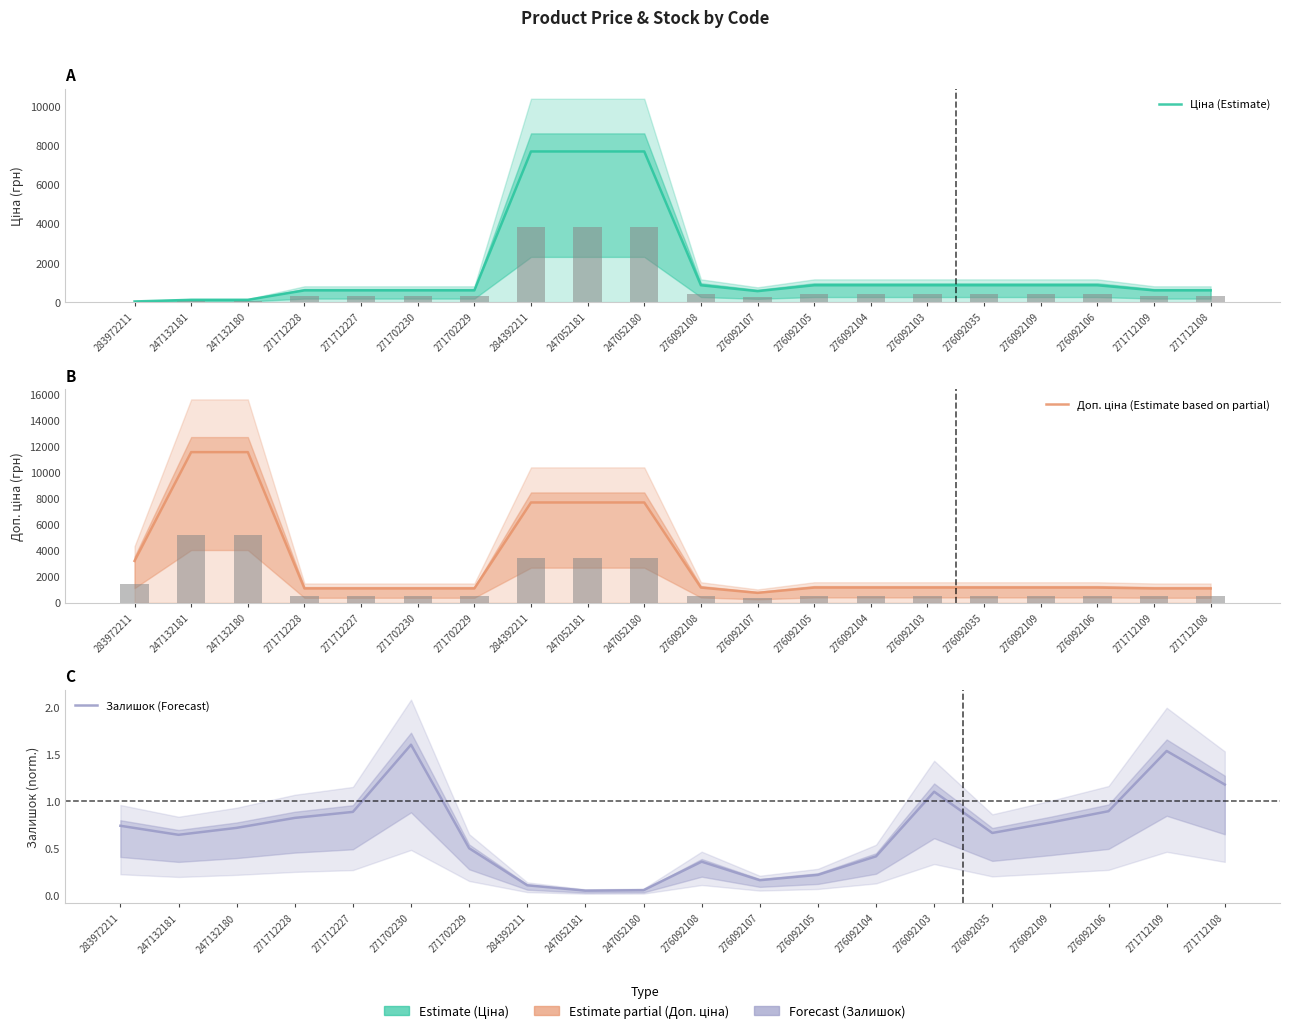

Is the value of Доп. ціна (Estimate based on partial) at 271712108 greater than the value of Залишок (Forecast) at 284392211?

Yes